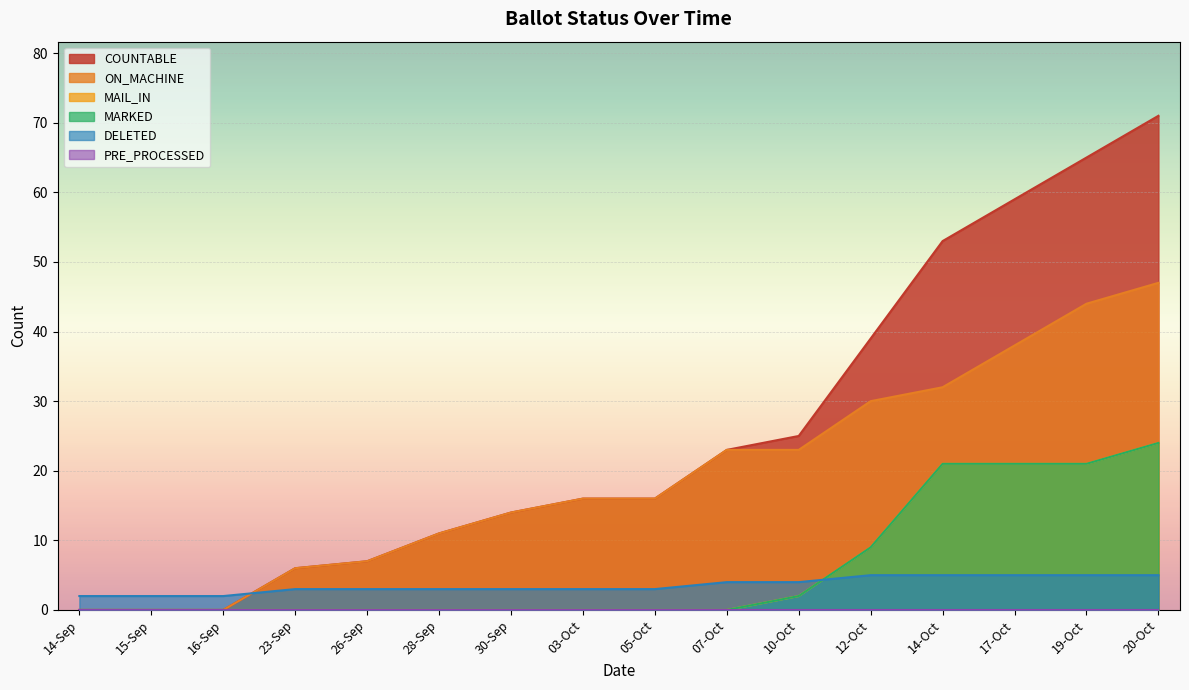

How many lines are shown in the chart?

6